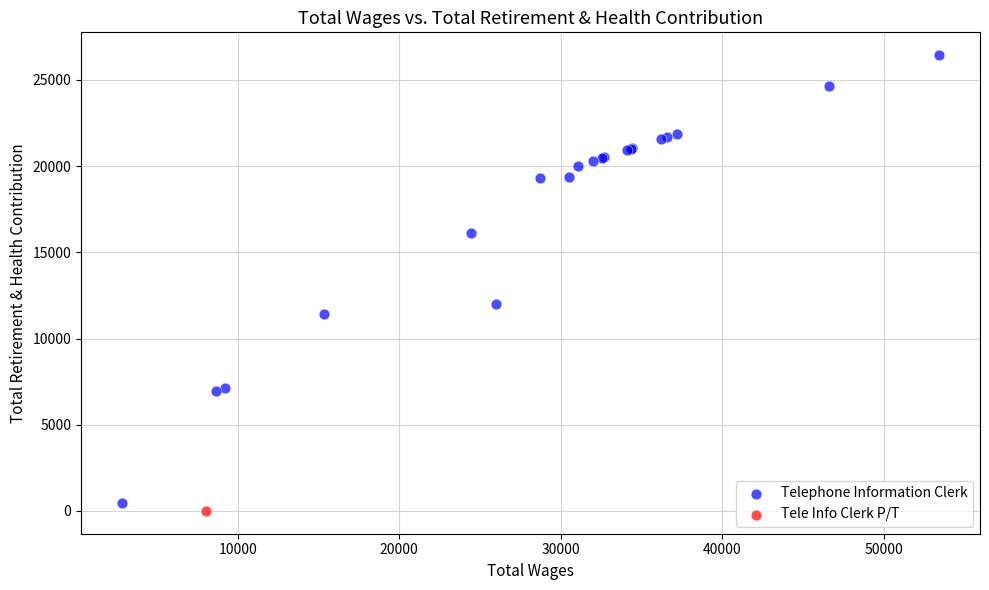

What are all the series names shown in the legend?

Telephone Information Clerk, Tele Info Clerk P/T